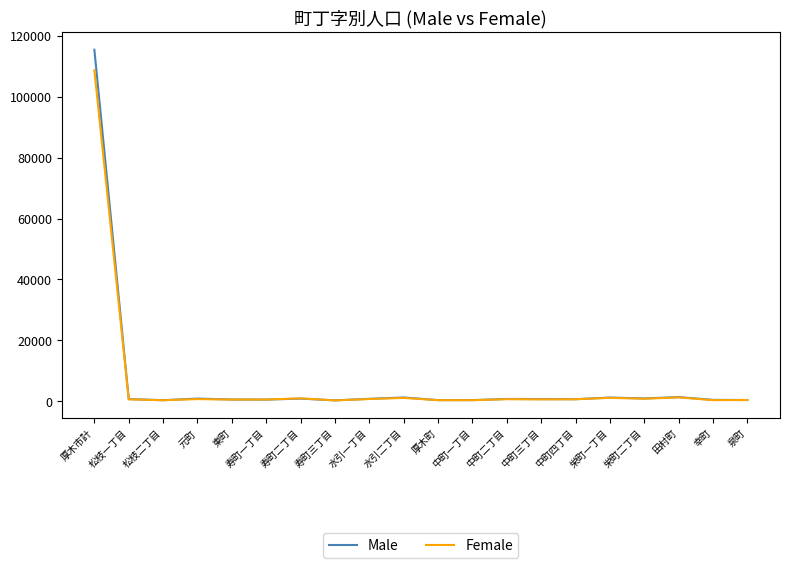

Rank the series by their maximum value, from lowest to highest.

Female, Male